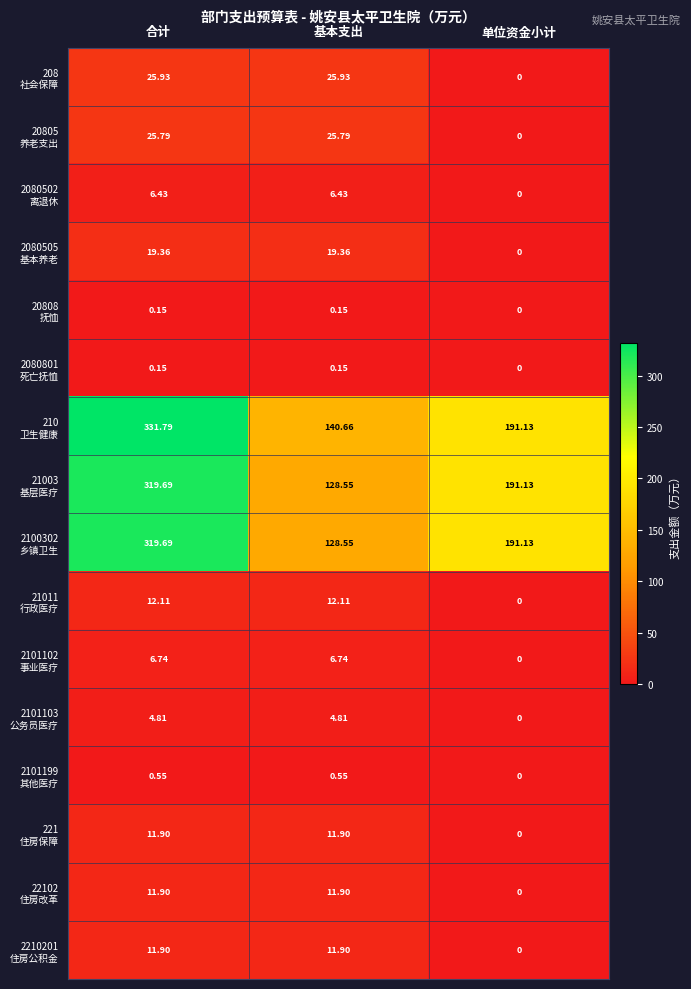

At which category is the sum across all series the highest?

合计